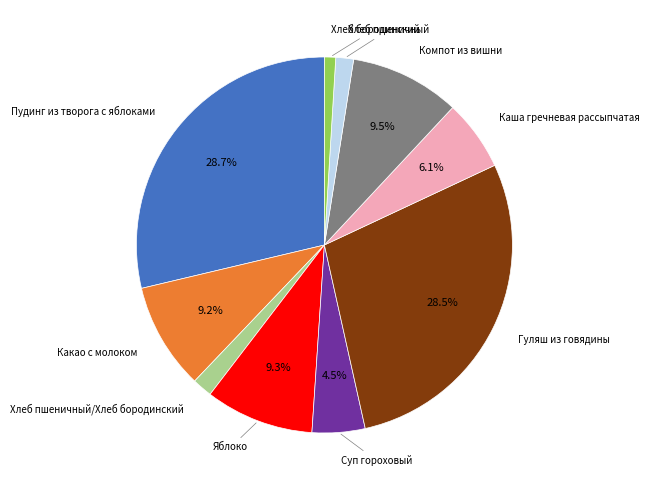

Is there a majority slice in this chart?

No